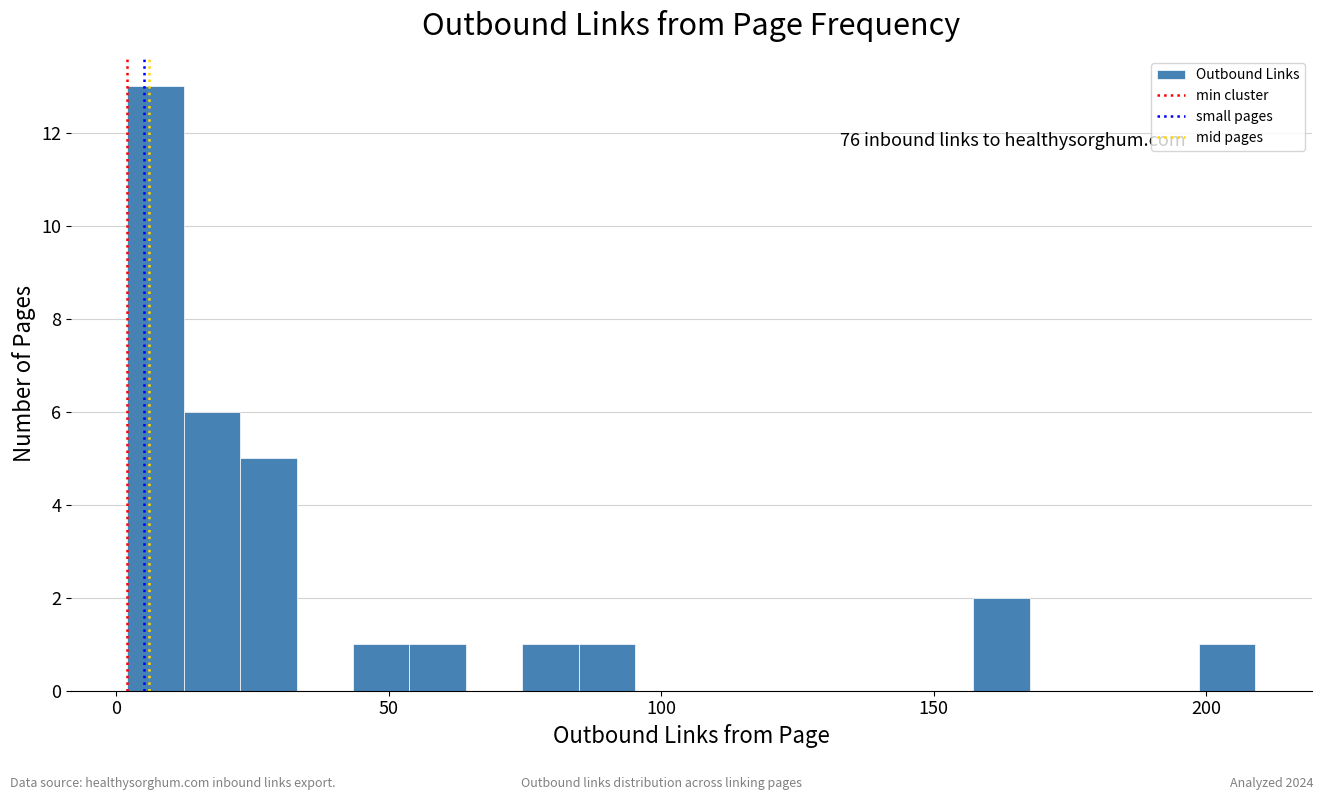

Read against the x-axis, roughly where is the centre of the tallest bar?

5